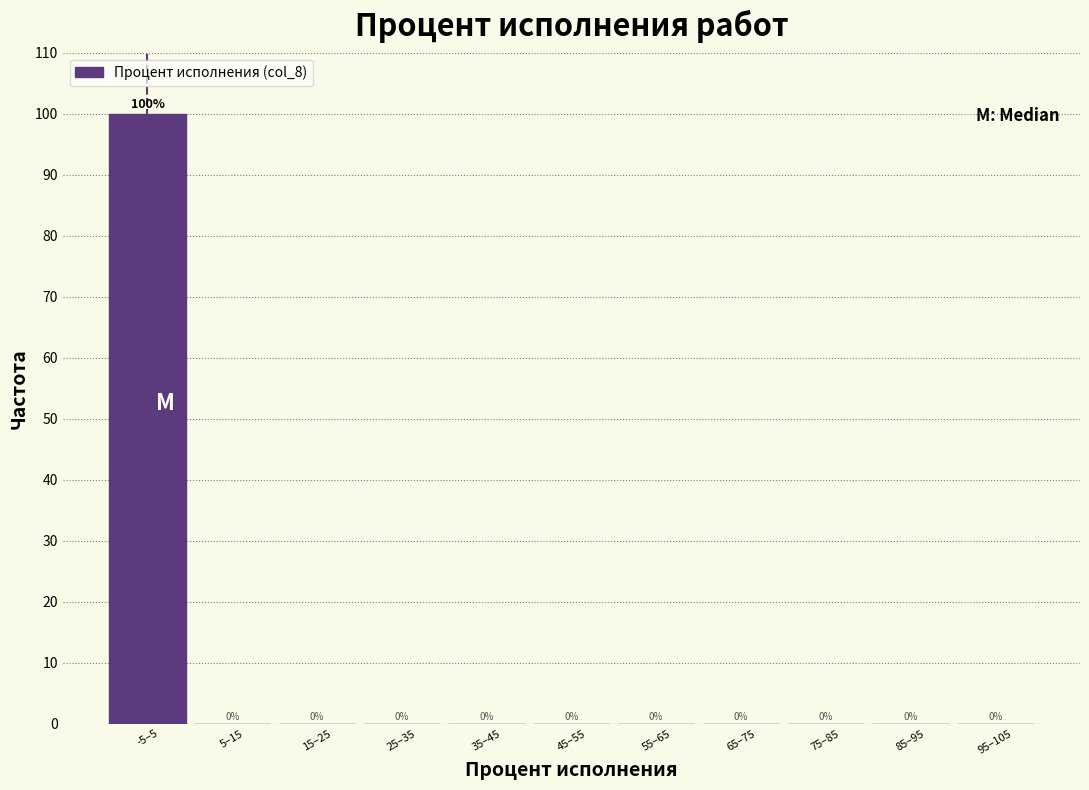

Reading left to right, what are all the values shown in this chart?

-5–5=100	5–15=0	15–25=0	25–35=0	35–45=0	45–55=0	55–65=0	65–75=0	75–85=0	85–95=0	95–105=0